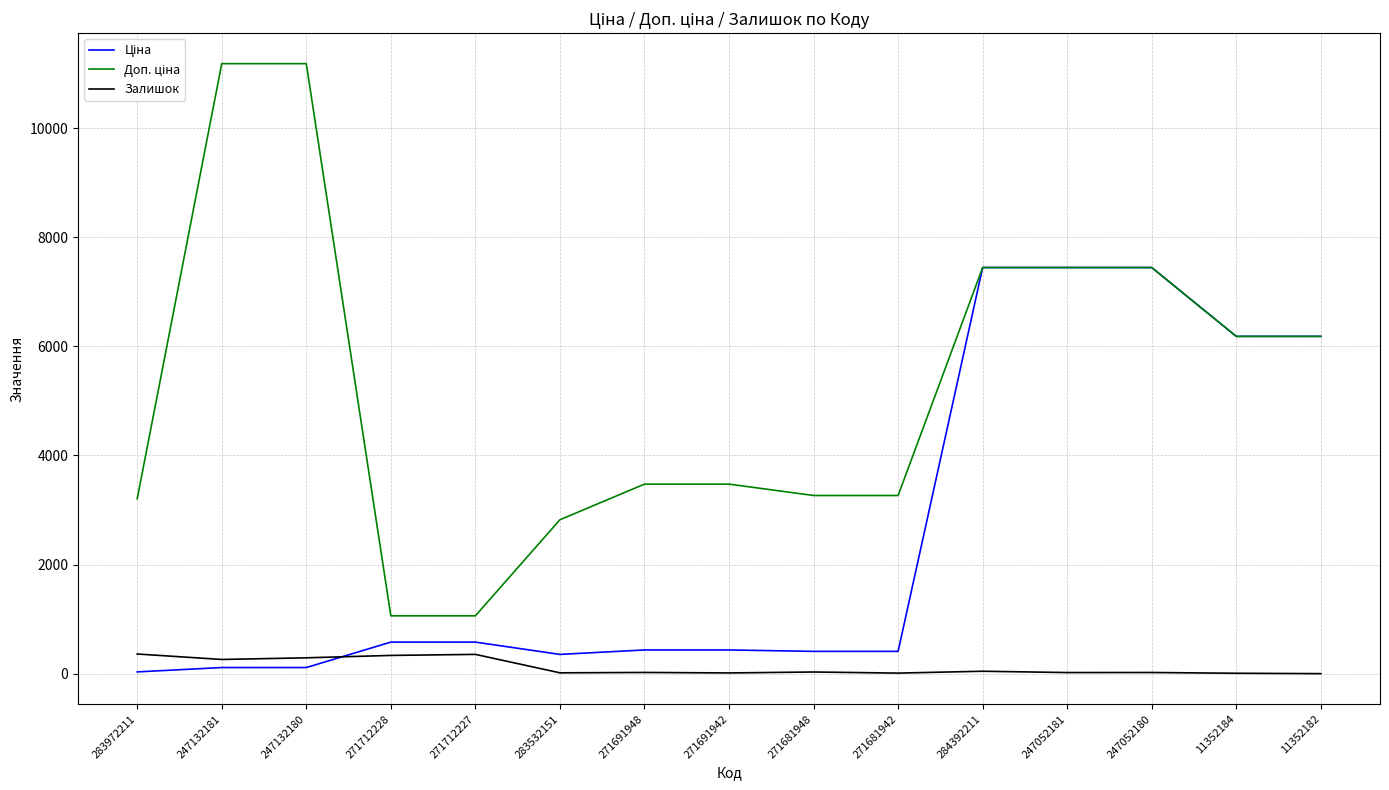

The Залишок series shows 21.0 at 247052180. True or false?

True